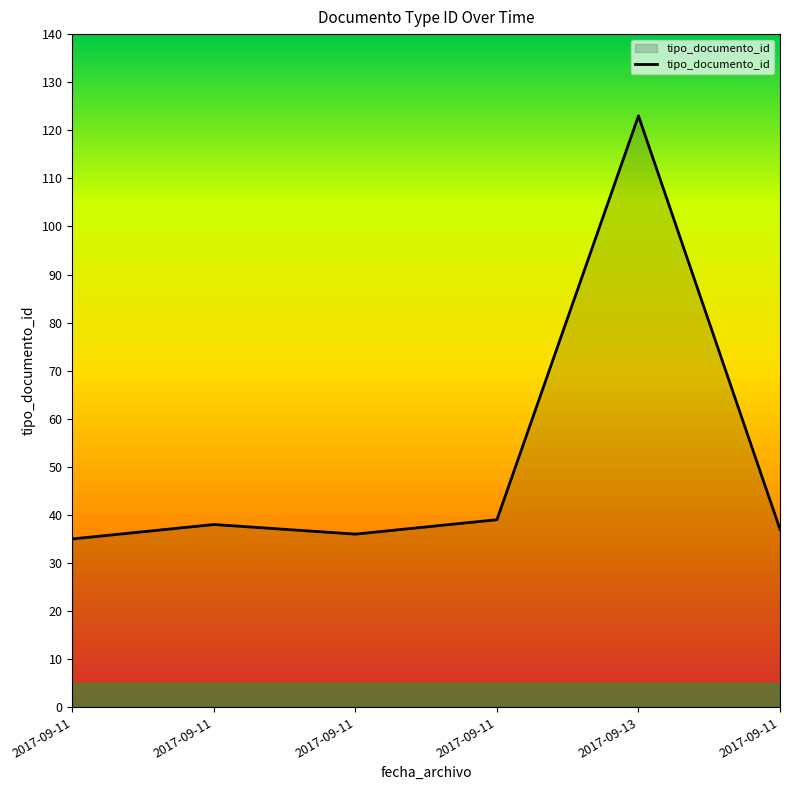

What is the difference between the maximum and minimum values?

88